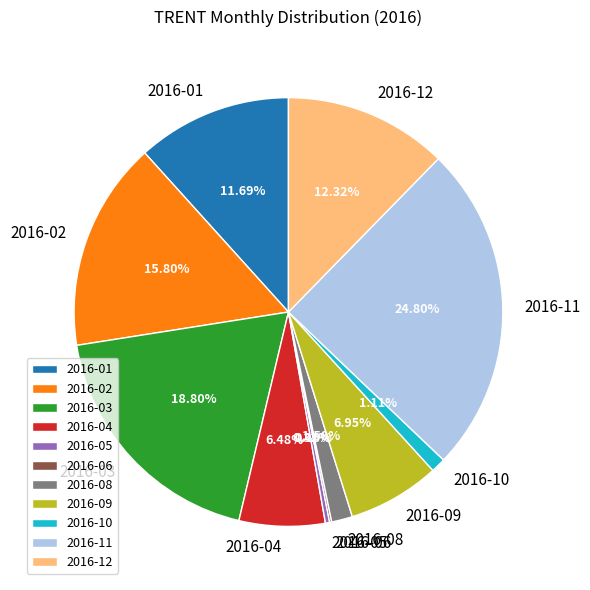

What is the total percentage of 2016-05 and 2016-04?

6.8%